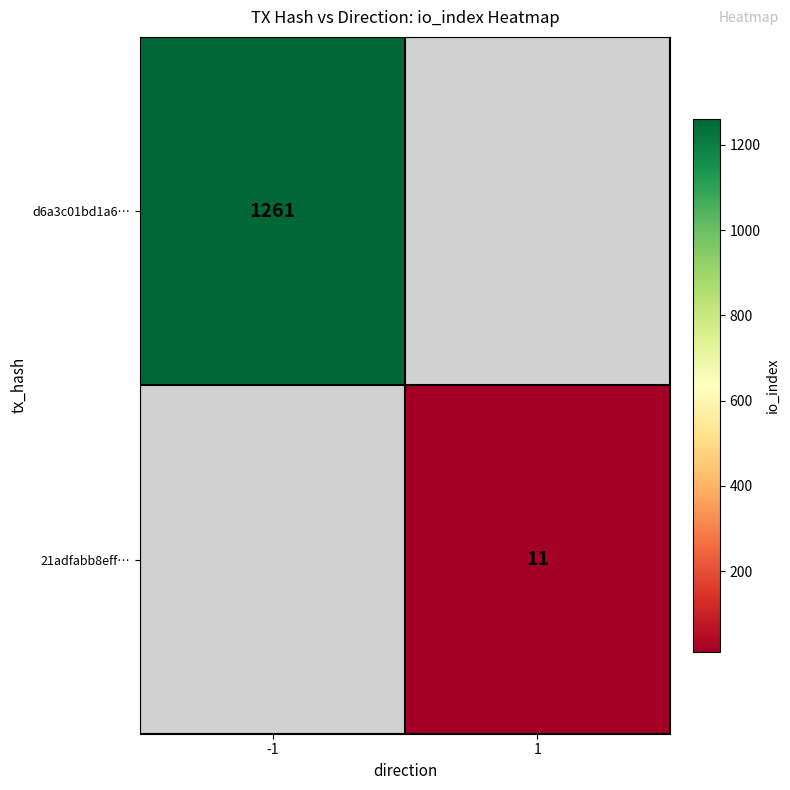

Is the value of 21adfabb8eff… at 1 greater than the value of d6a3c01bd1a6… at -1?

No